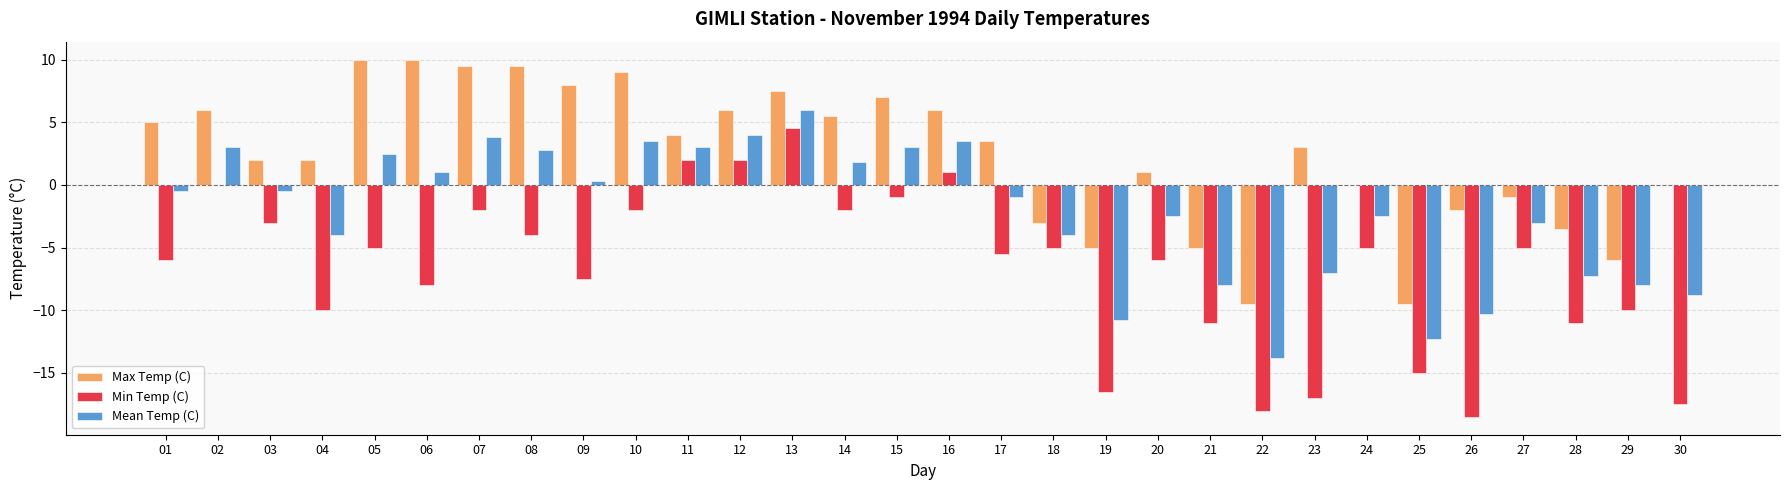

What is the maximum value shown in the chart?

10.0